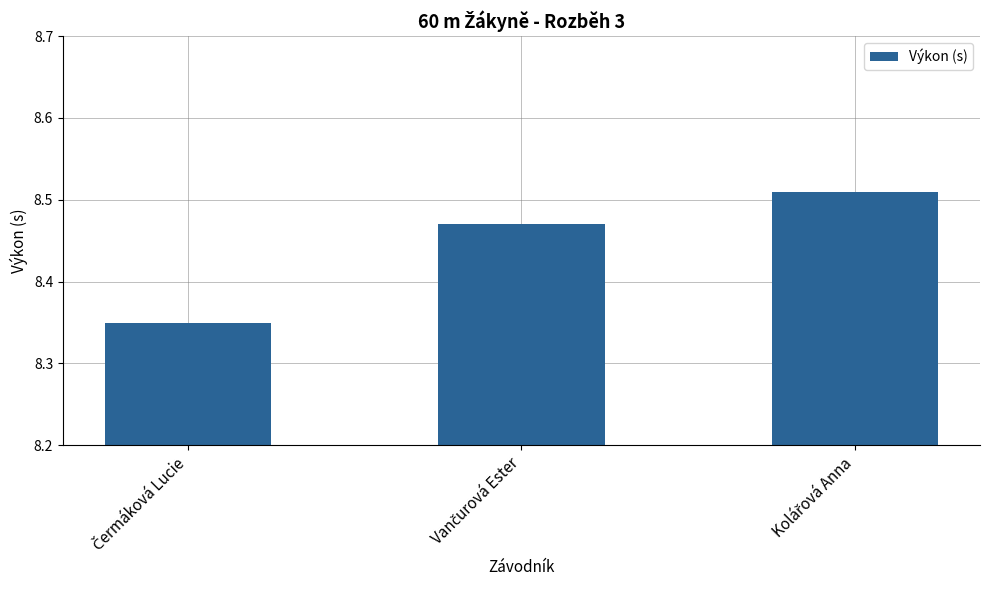

Count the values in the range 8 to 9.

3